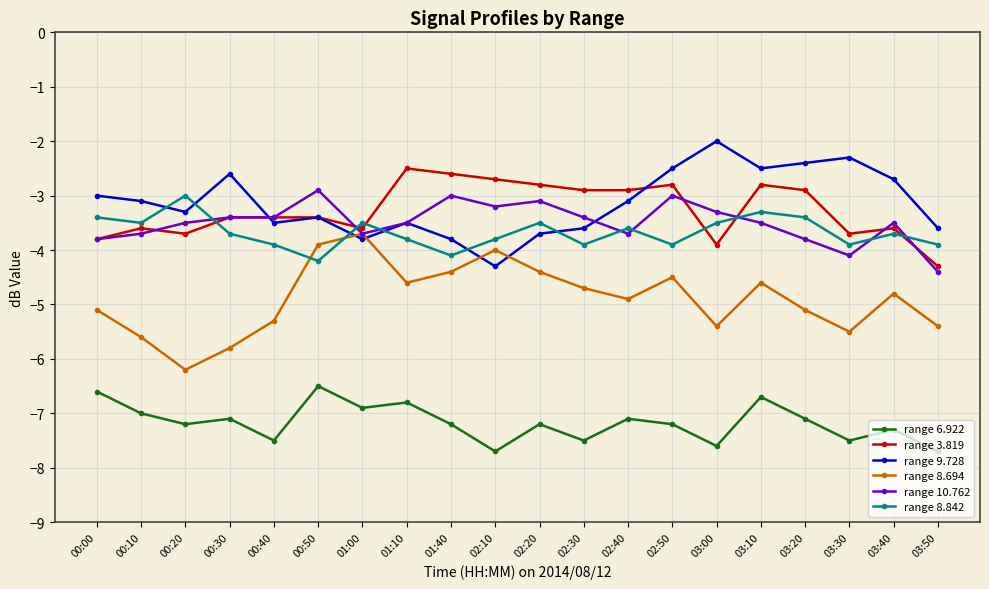

At 00:20, list the series in order from largest to smallest.

range 8.842, range 9.728, range 10.762, range 3.819, range 8.694, range 6.922